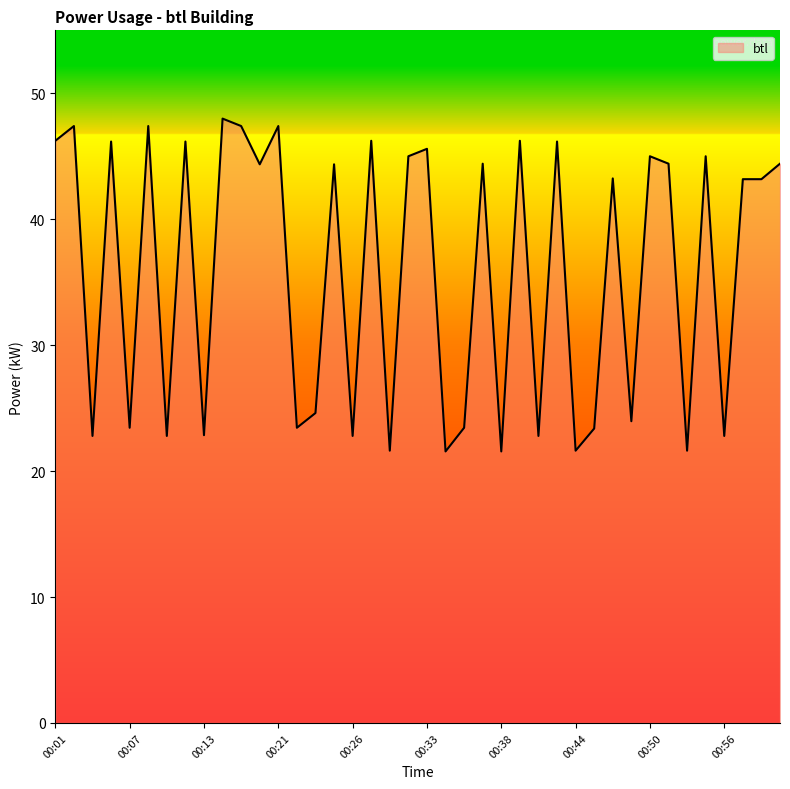

What is the minimum value shown in the chart?

21.6